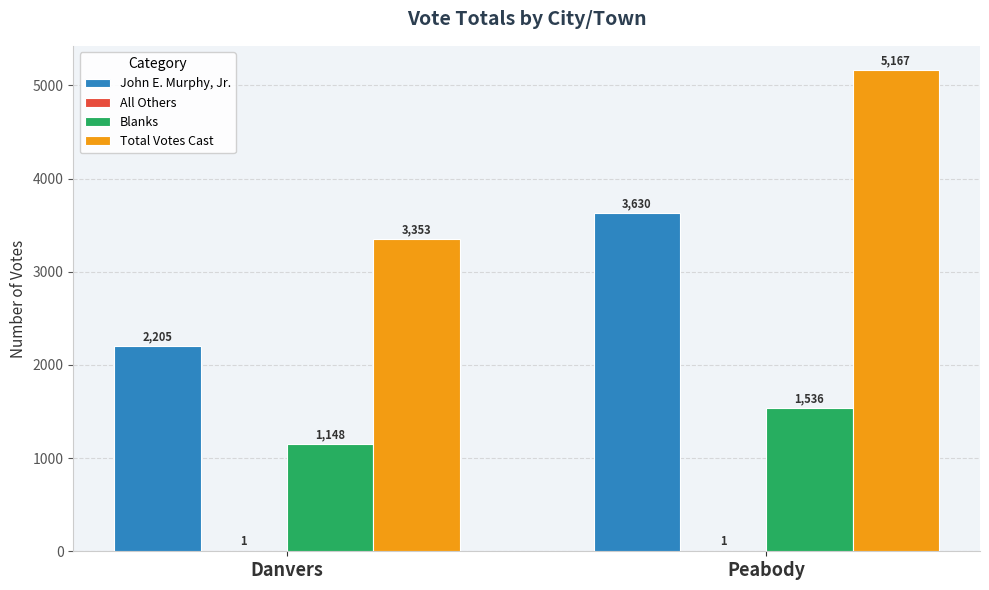

At which label is Total Votes Cast closest to 4260?

Danvers